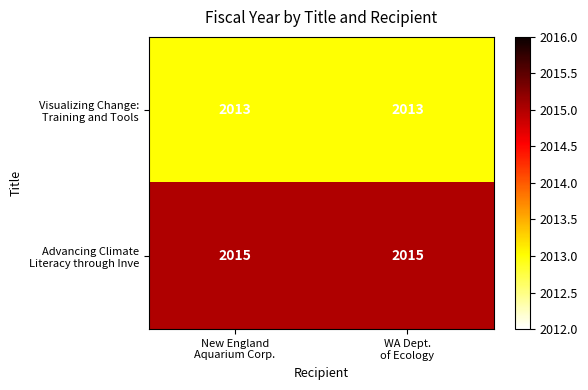

What is the greatest value displayed?

2015